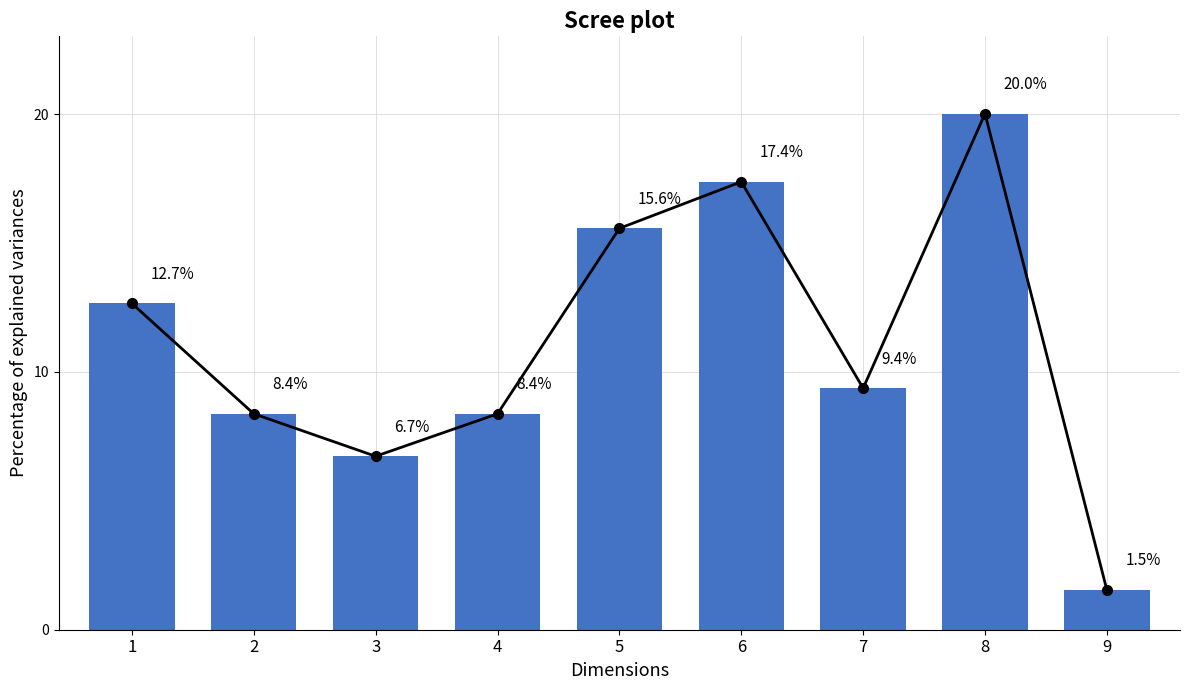

Which has a higher value, 2 or 6?

6